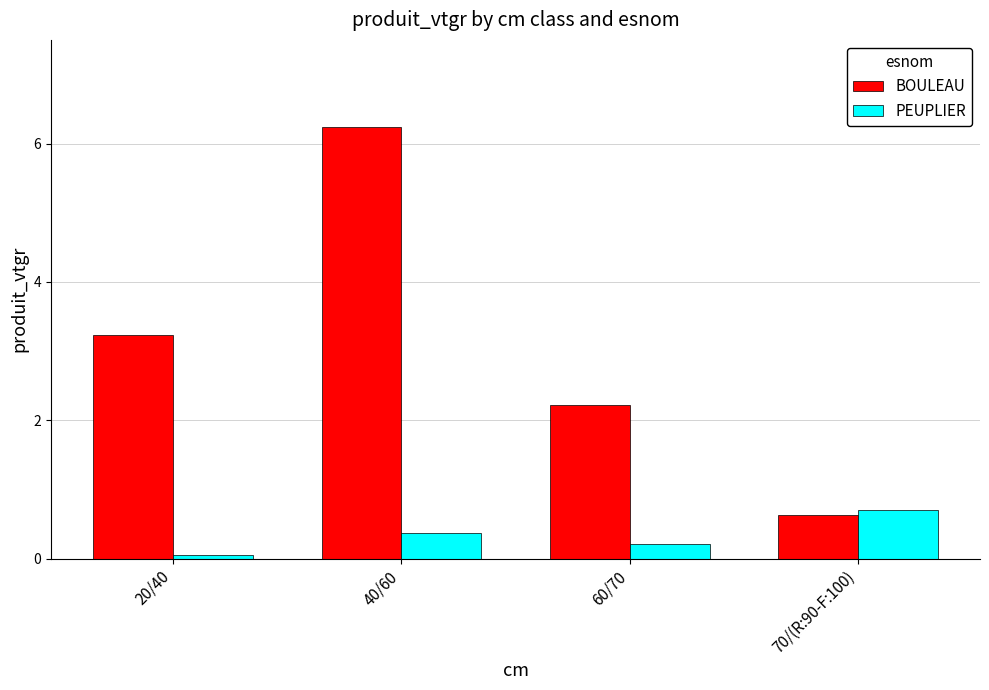

What is the lowest value of the BOULEAU series?

0.6